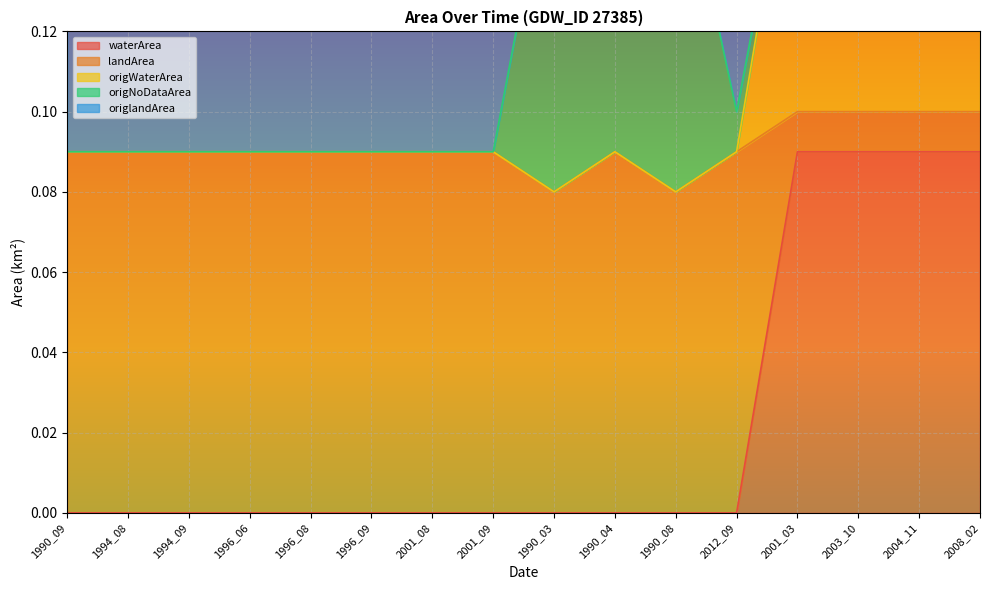

The waterArea series shows 0.0 at 1990_04. True or false?

True